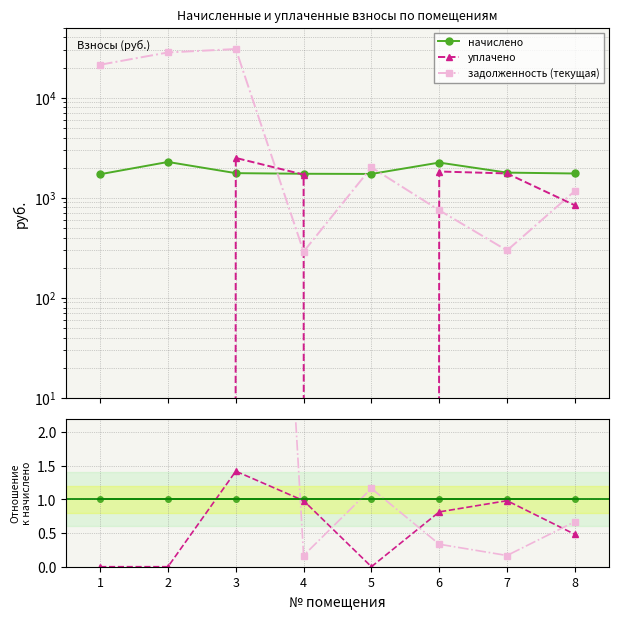

The задолженность (текущая) series shows 22.1 at 1. True or false?

False